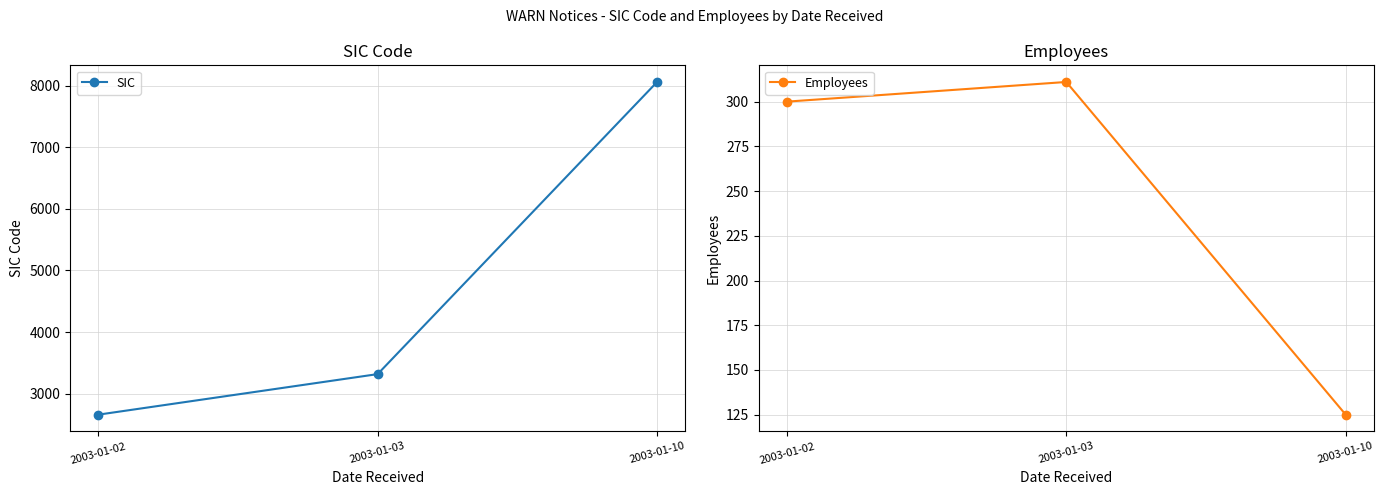

How many lines are shown in the chart?

2